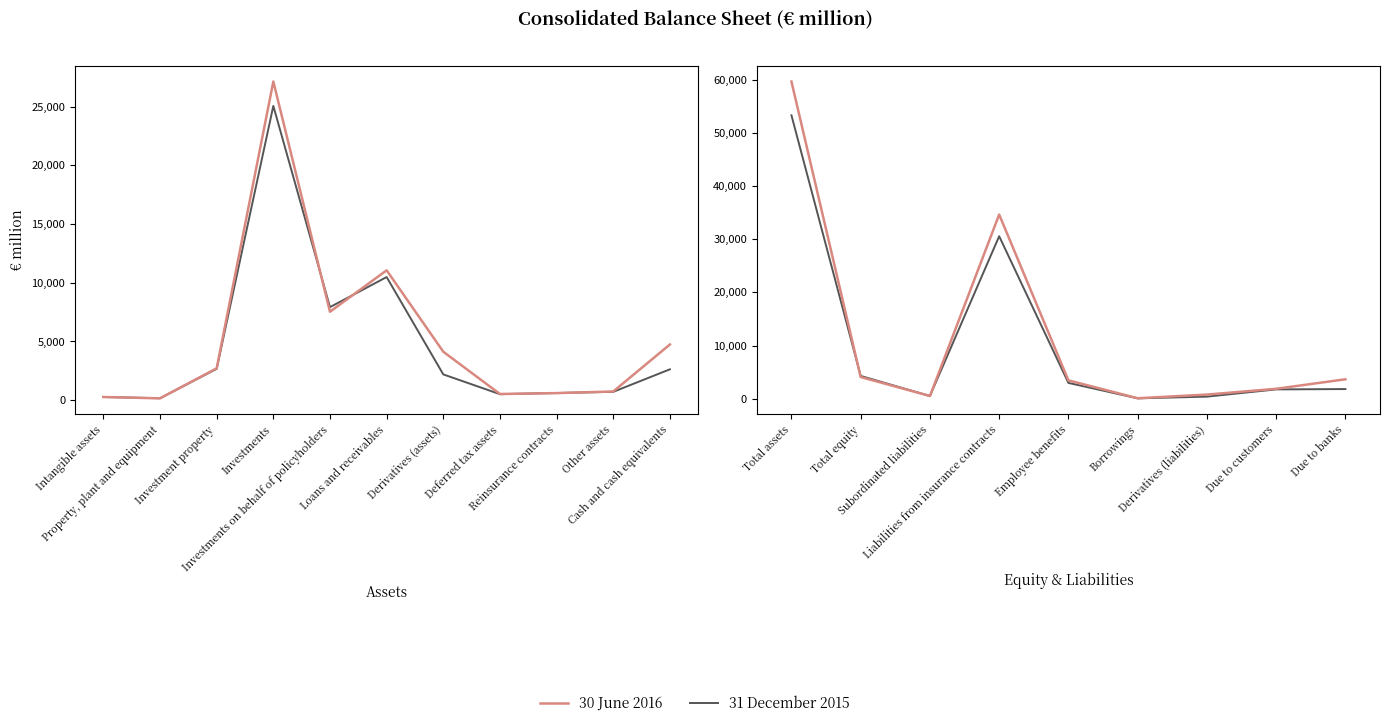

What is the lowest value of the 30 June 2016 series?

78